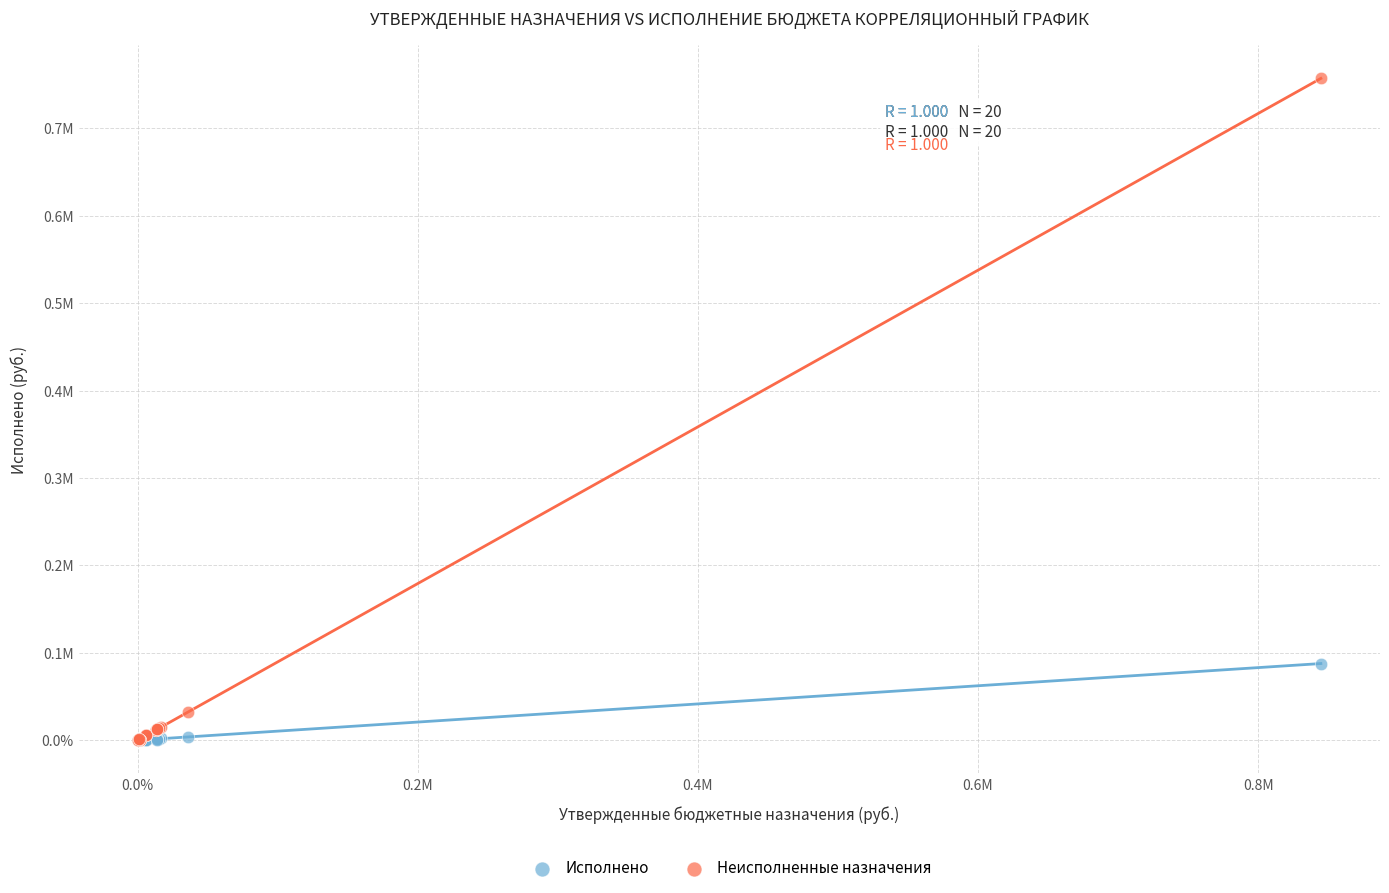

Which series has the largest Y range (max minus min)?

Неисполненные назначения